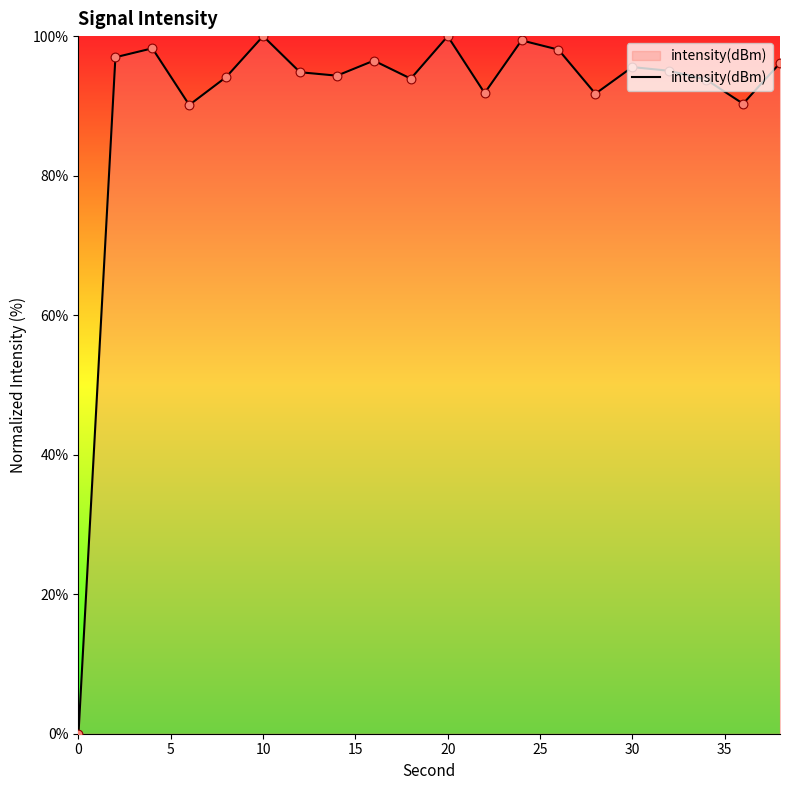

What is the maximum value shown in the chart?

100.0